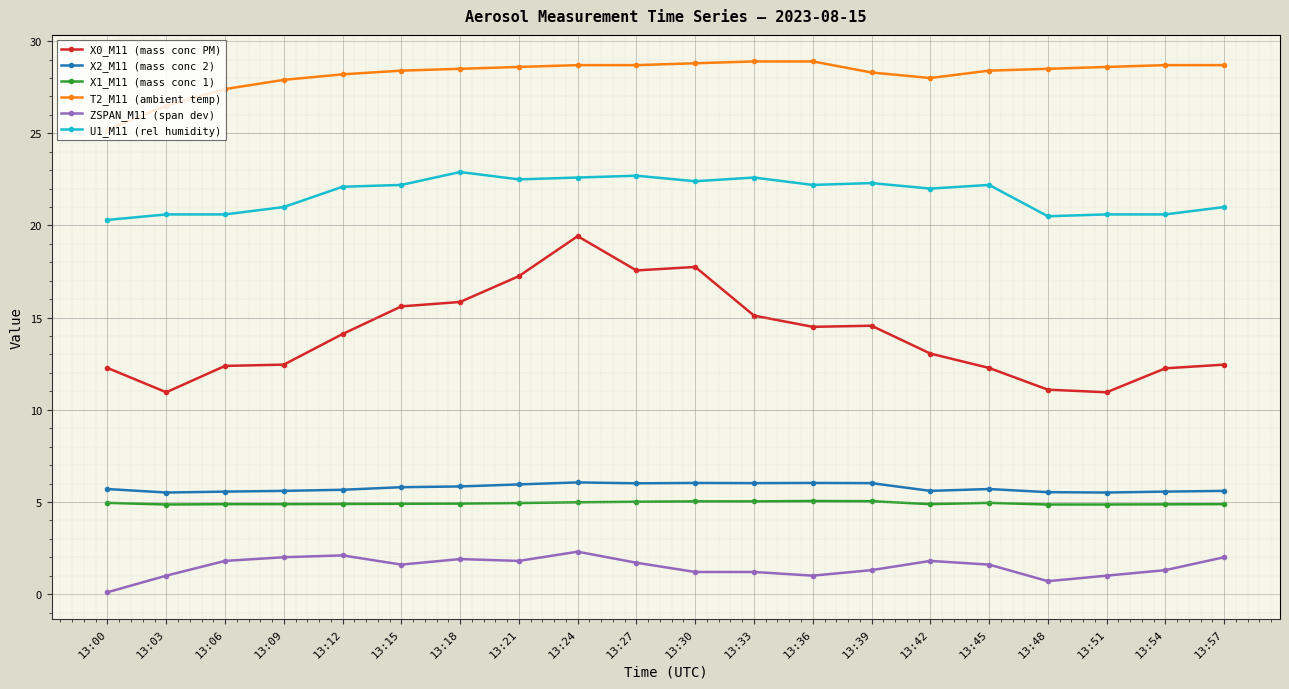

True or false: X2_M11 (mass conc 2) has more than 2 interior local peaks.

True